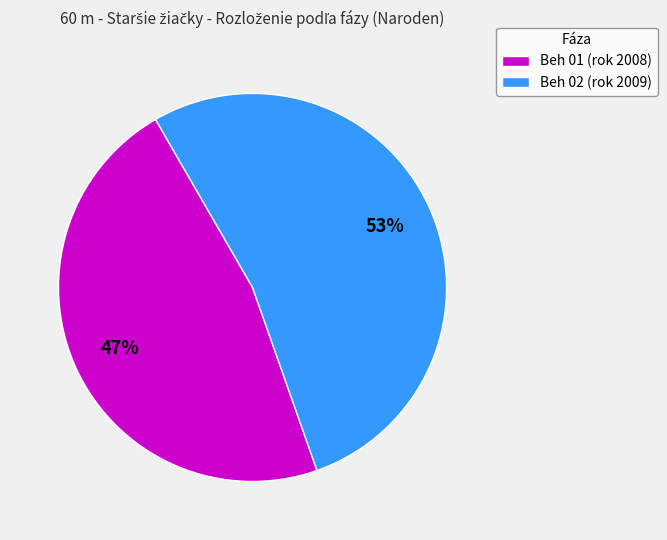

True or false: Beh 02 accounts for 53% of the total.

True